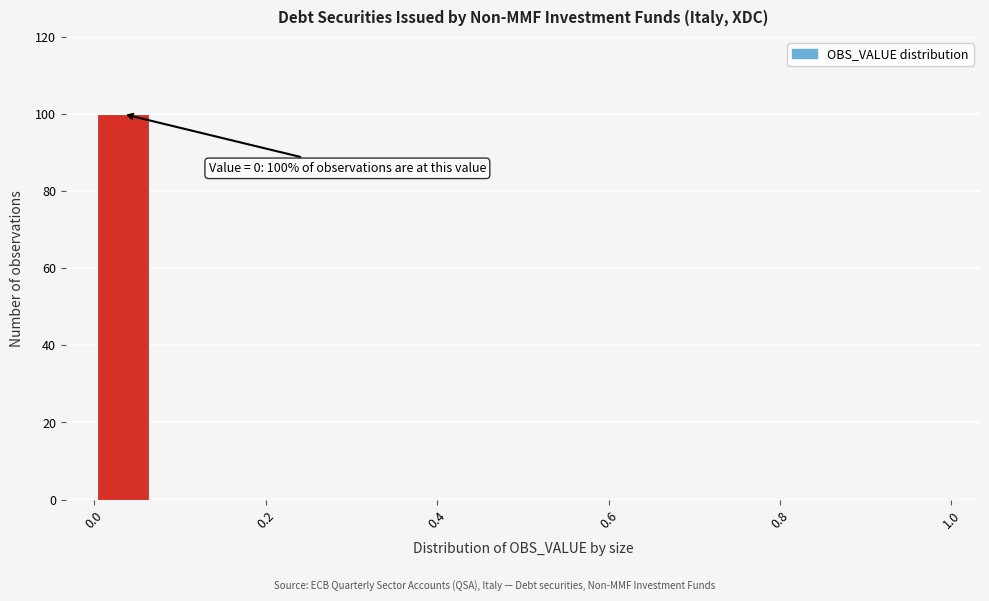

Read against the x-axis, roughly where is the centre of the tallest bar?

0.04